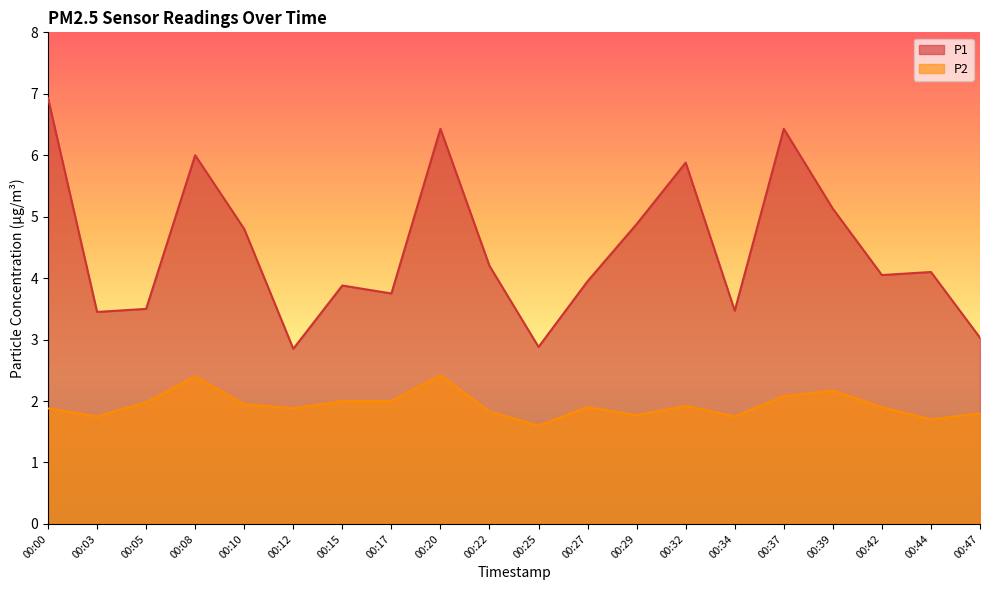

Which category has the lowest value in the P2 series?

00:25